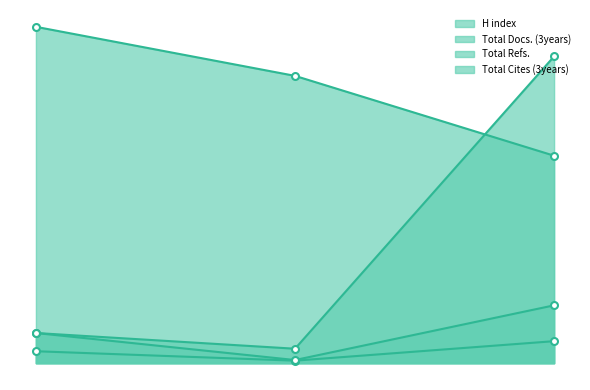

Is it true that H index equals 25 at 1?

False